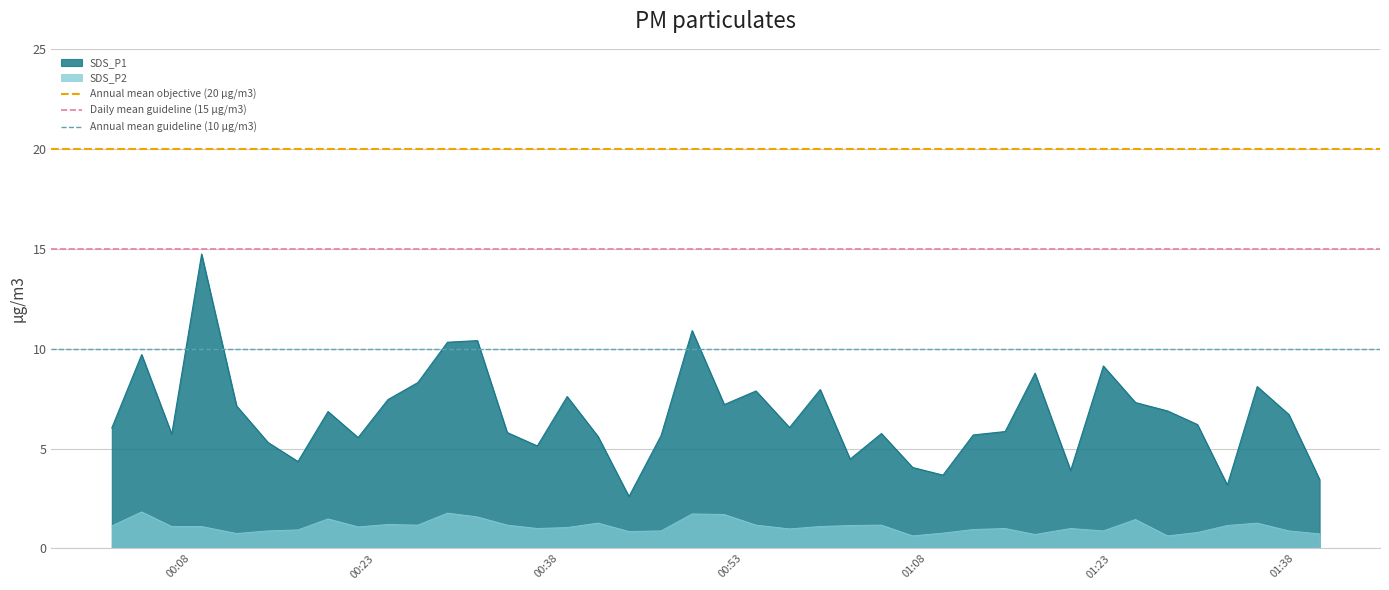

True or false: SDS_P2 and SDS_P1 cross at least once.

False